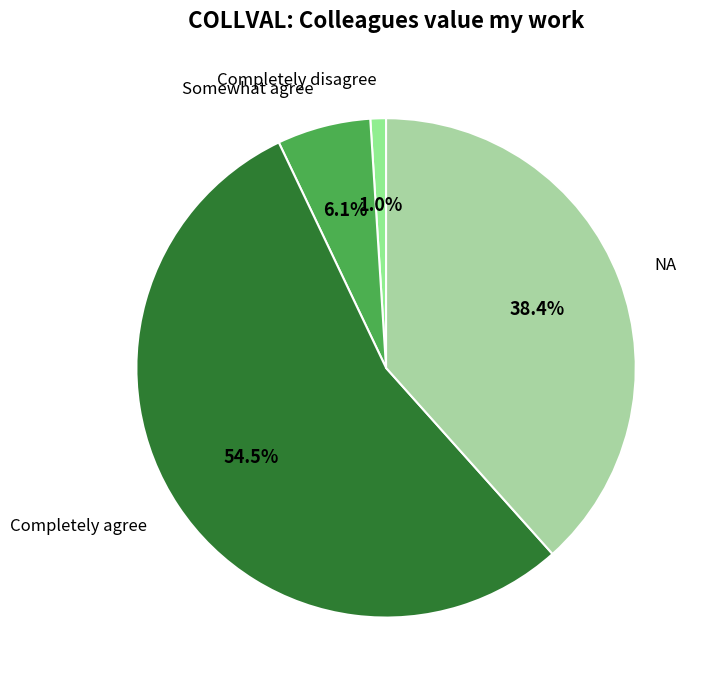

Does any single category account for the majority?

Yes